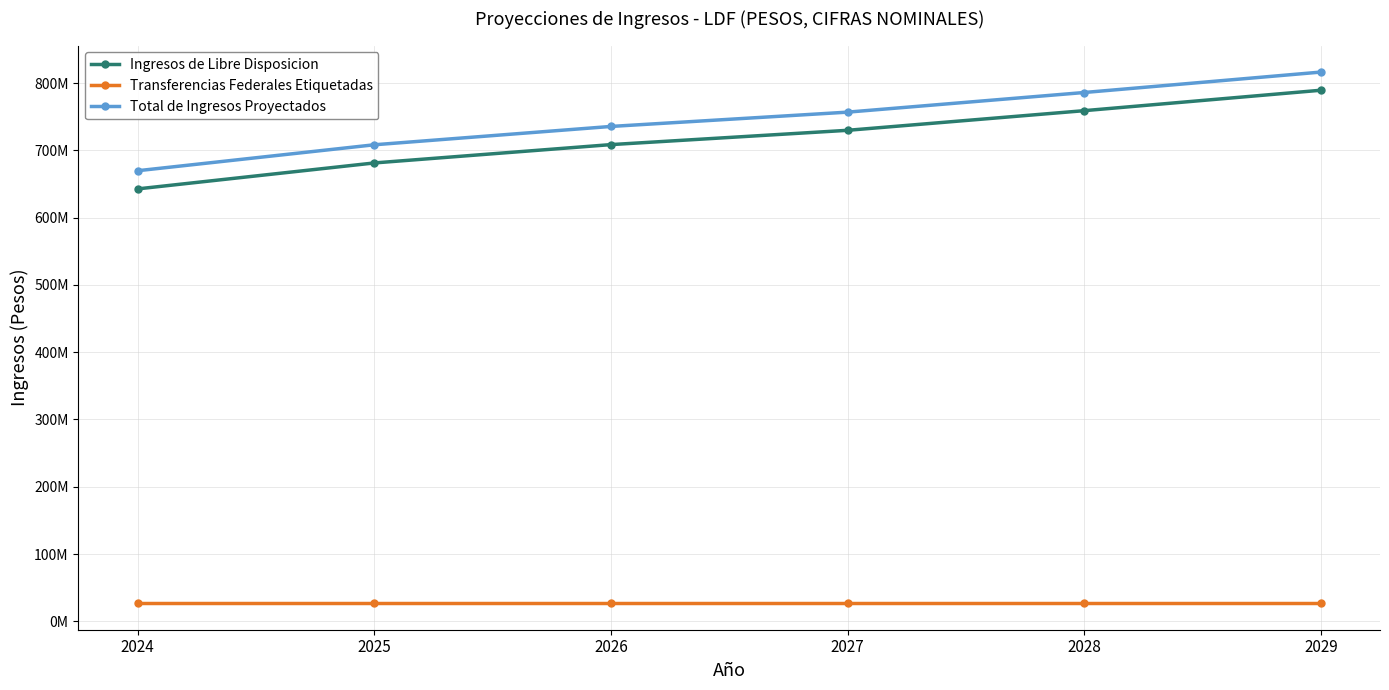

Is it true that Transferencias Federales Etiquetadas equals 41525799 at 2026?

False